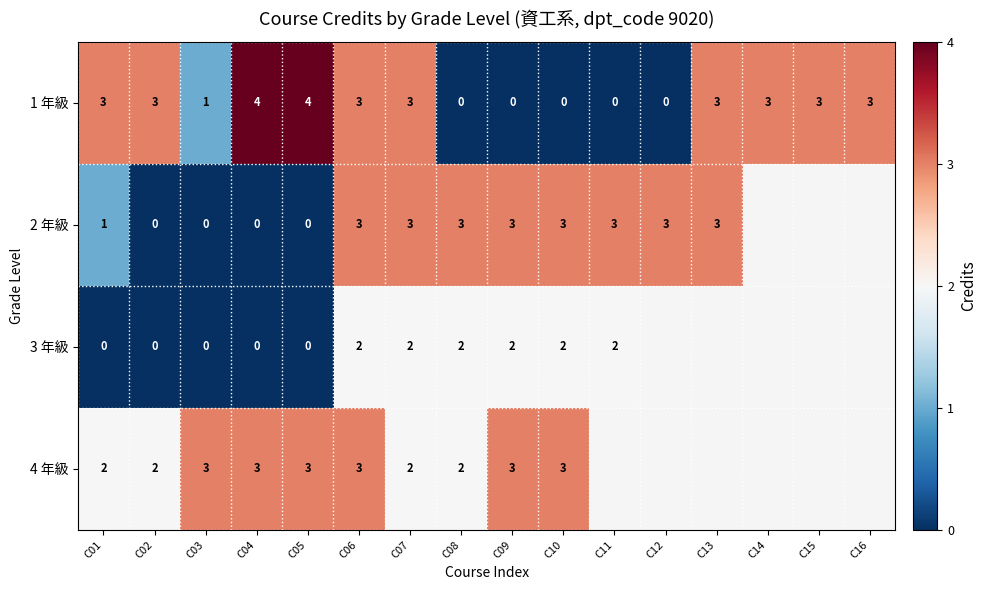

What is the difference between the second highest and second lowest values in the 1 年級 series?

4